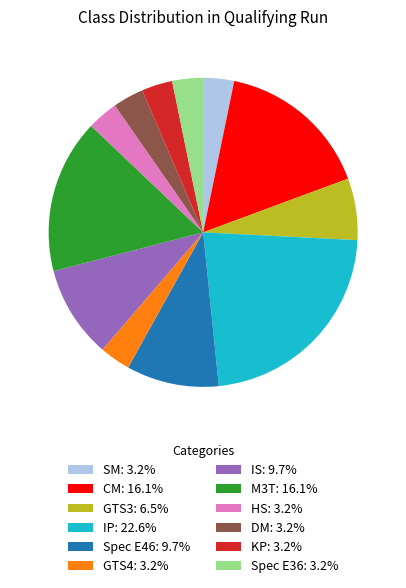

Combined, do GTS4: 3.2% and Spec E36: 3.2% account for over 50%?

No